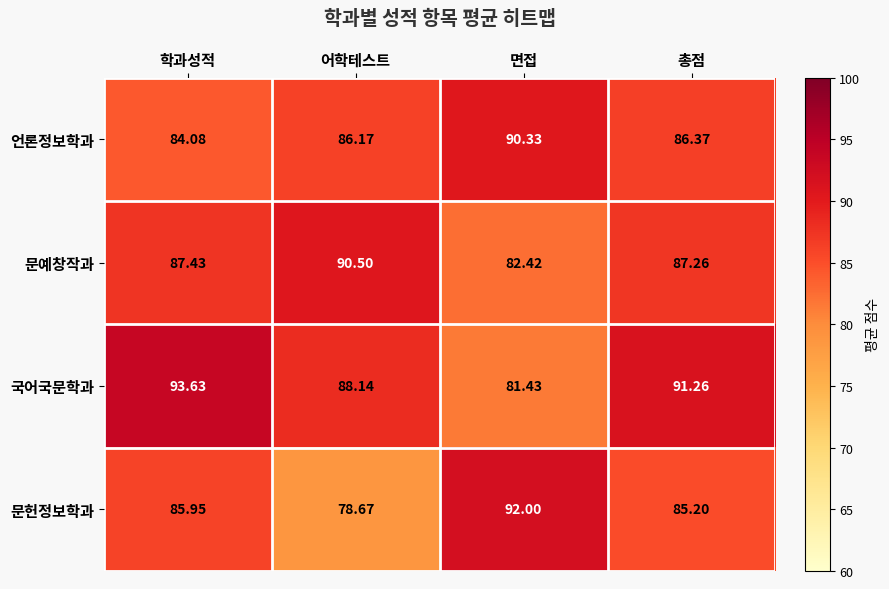

Which series has the largest total across all categories?

국어국문학과